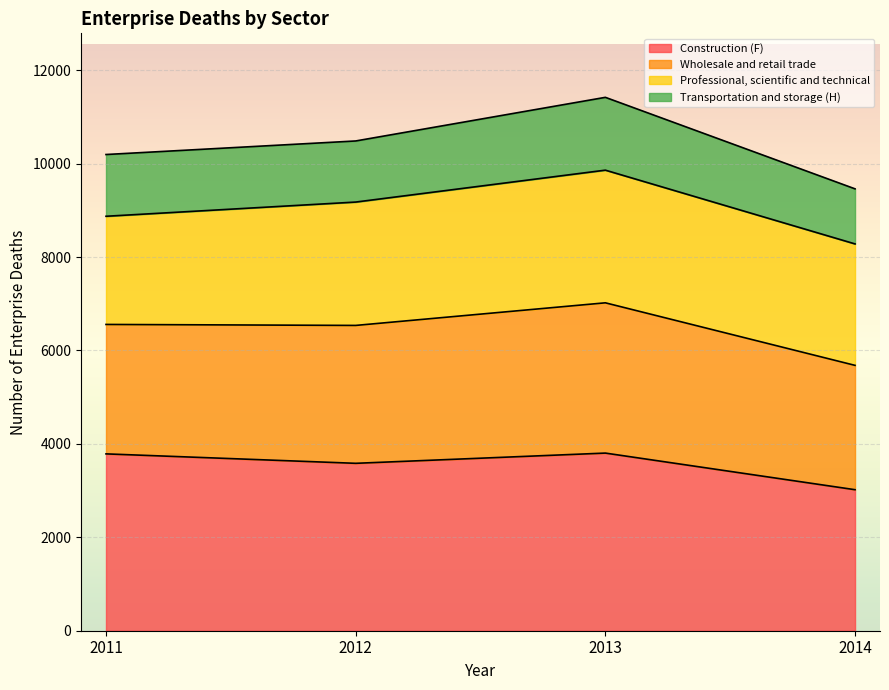

What is the total value across all series at 2012?

10485